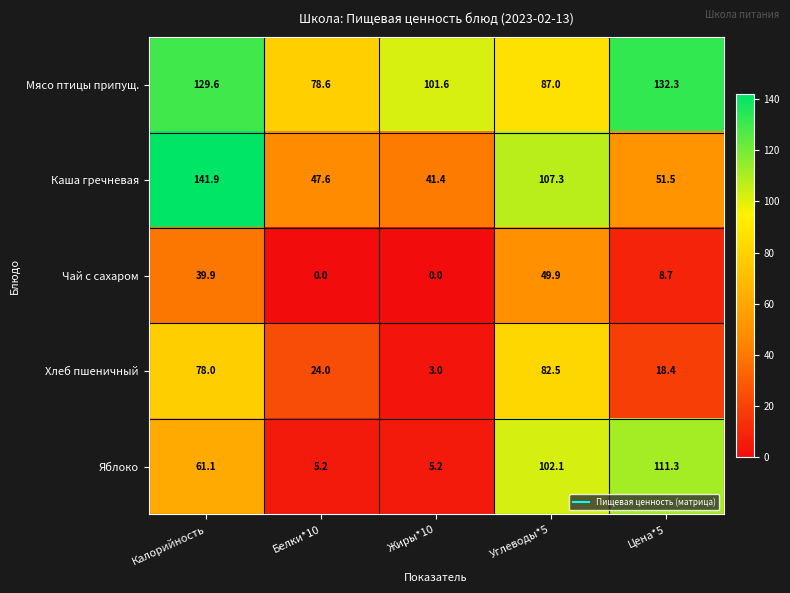

Rank the series by their maximum value, from highest to lowest.

Каша гречневая, Мясо птицы припущ., Яблоко, Хлеб пшеничный, Чай с сахаром